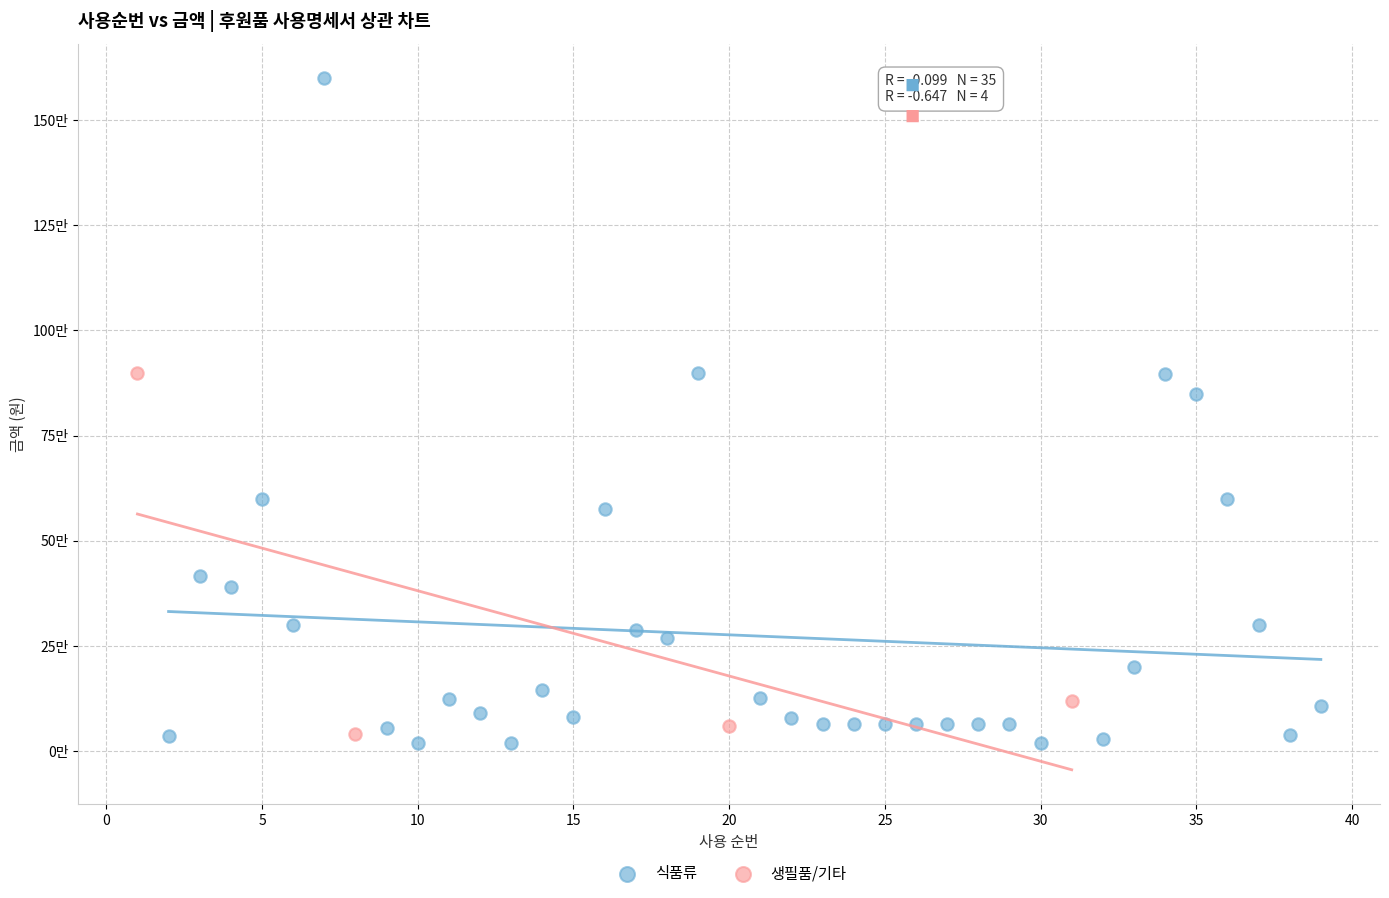

Which series reaches the minimum Y coordinate?

식품류